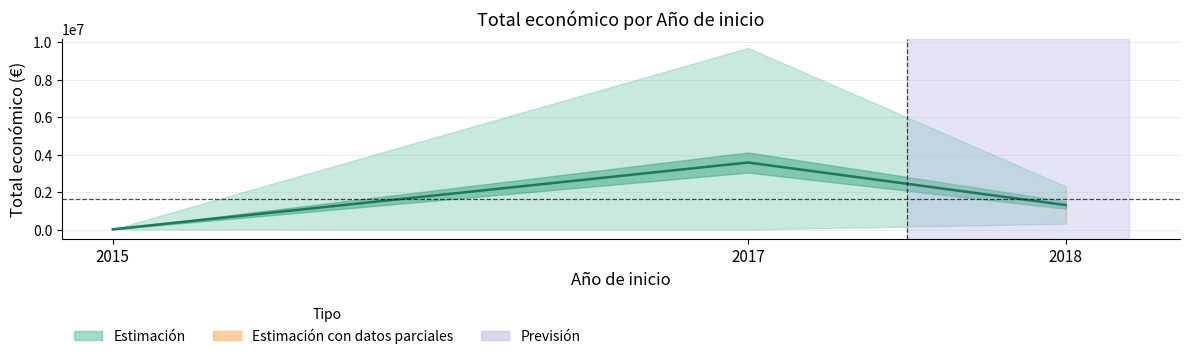

What is the value of the 2nd point from the left?

3581119.0